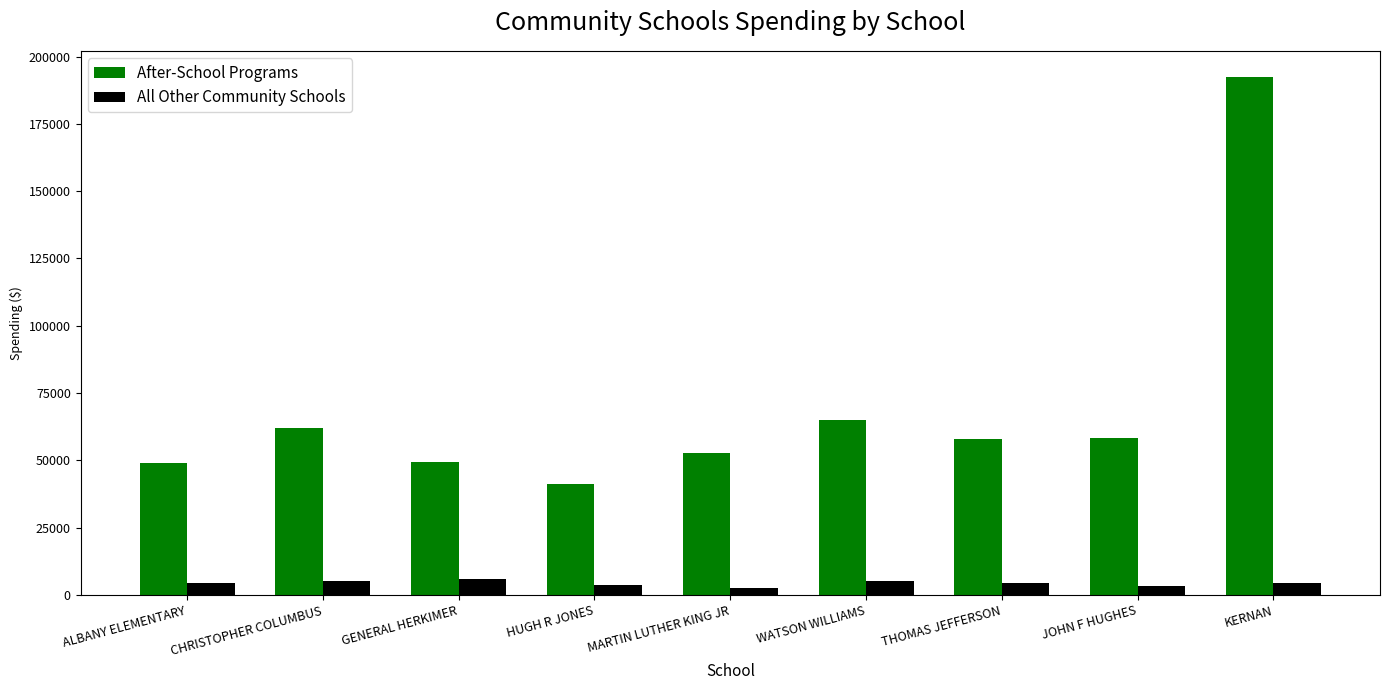

What is the difference between the second highest and minimum values in the All Other Community Schools series?

2499